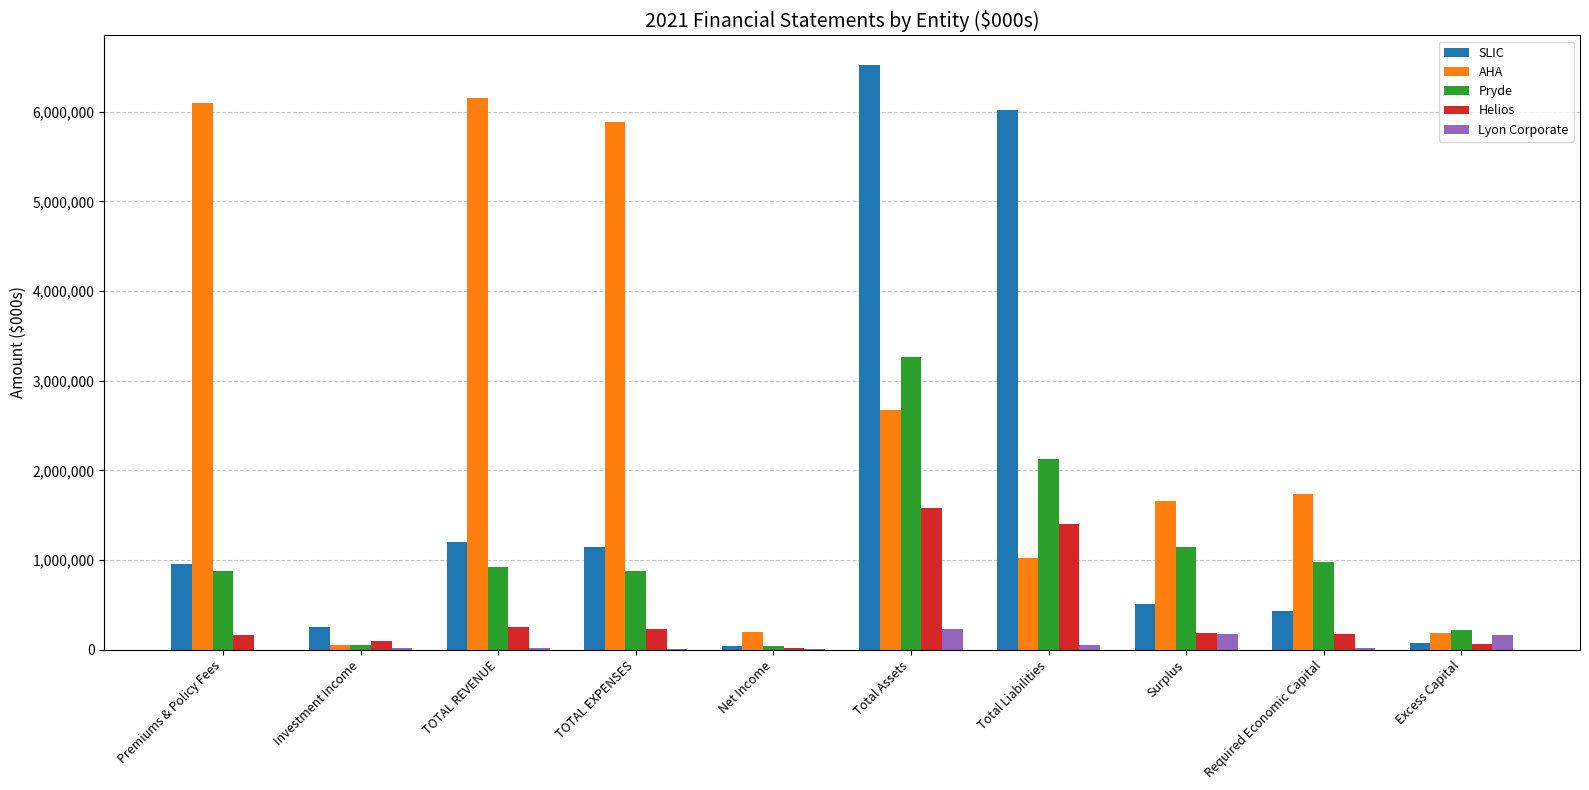

Which series has the largest total across all categories?

AHA